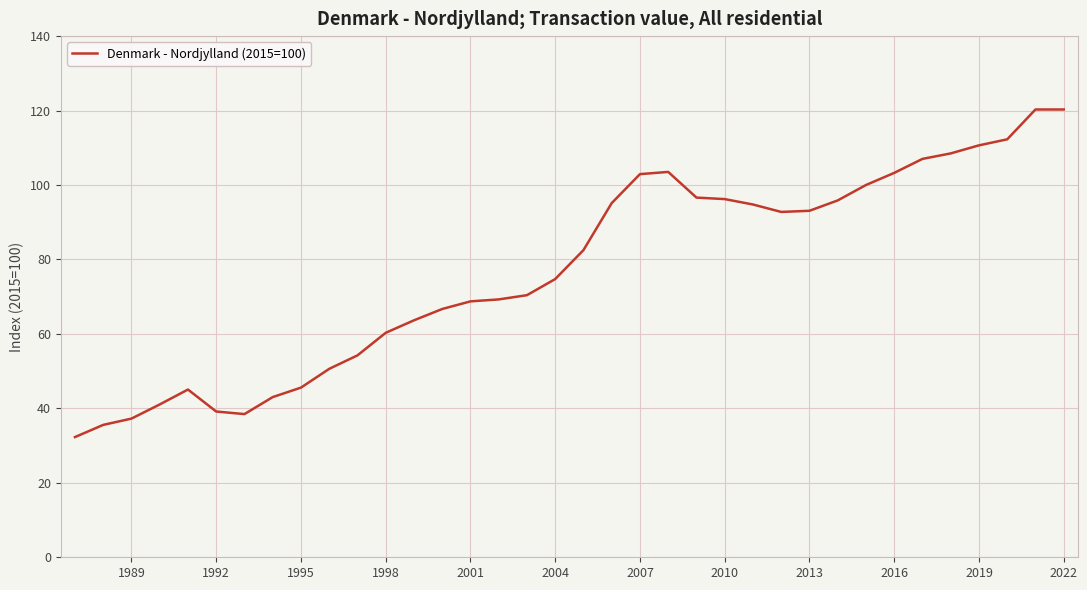

What is the greatest value displayed?

120.3